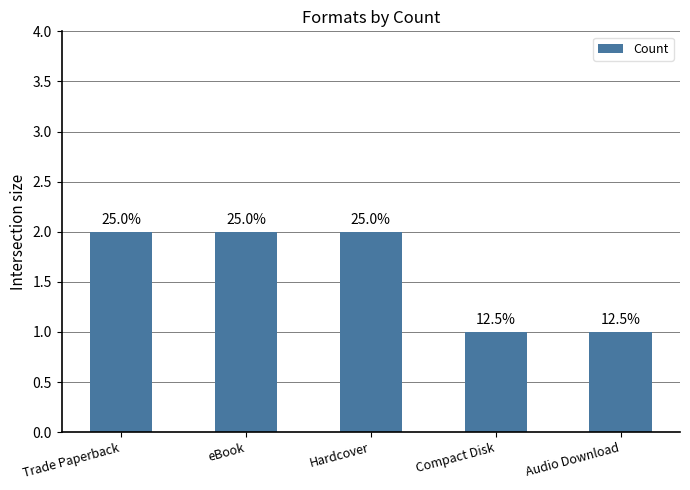

Are the bars horizontal?

No